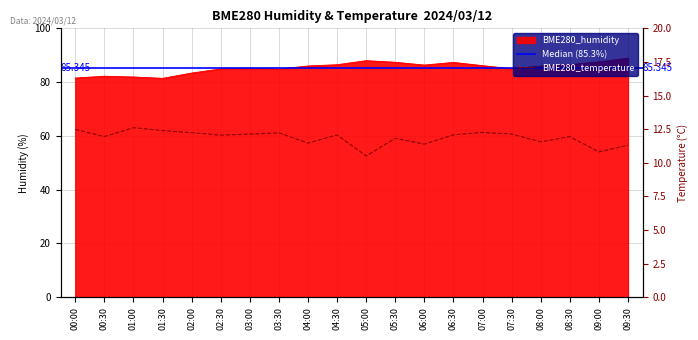

At which label does BME280_temperature reach its peak?

01:00